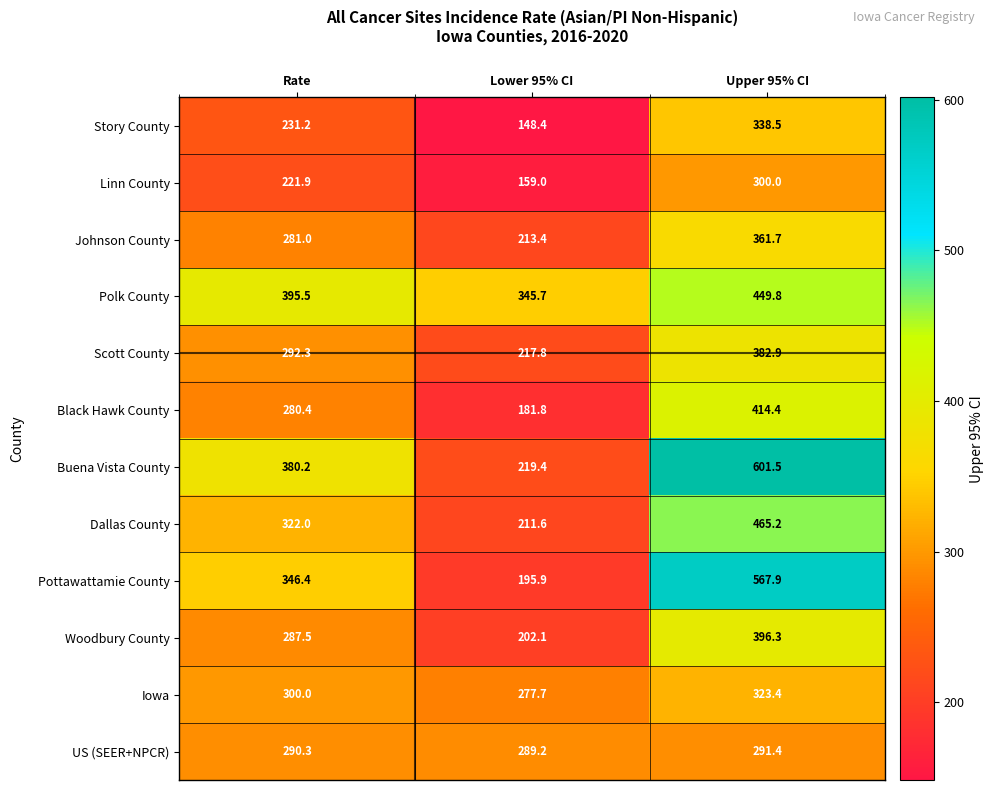

What is the greatest value displayed?

601.5